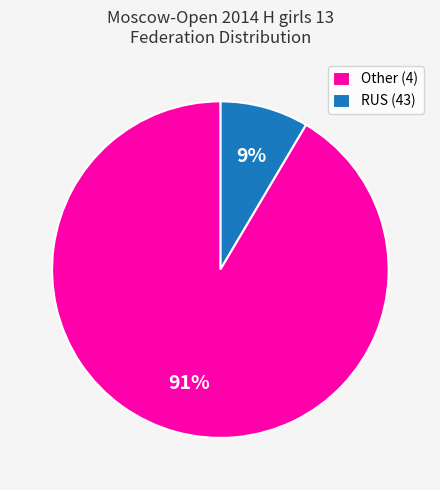

How many segments does this pie chart have?

2